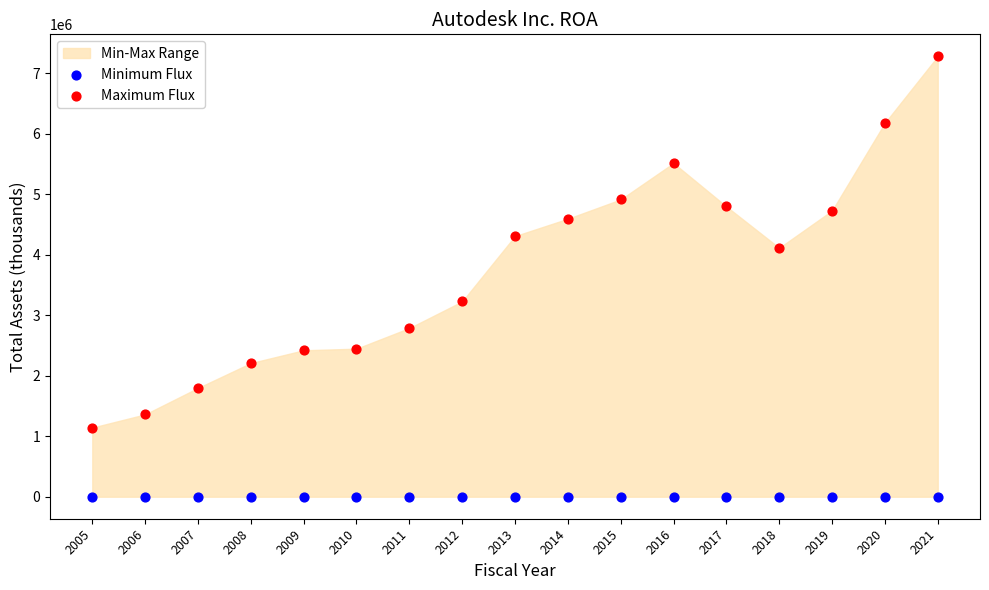

Which series contains the lowest Y value?

Minimum Flux